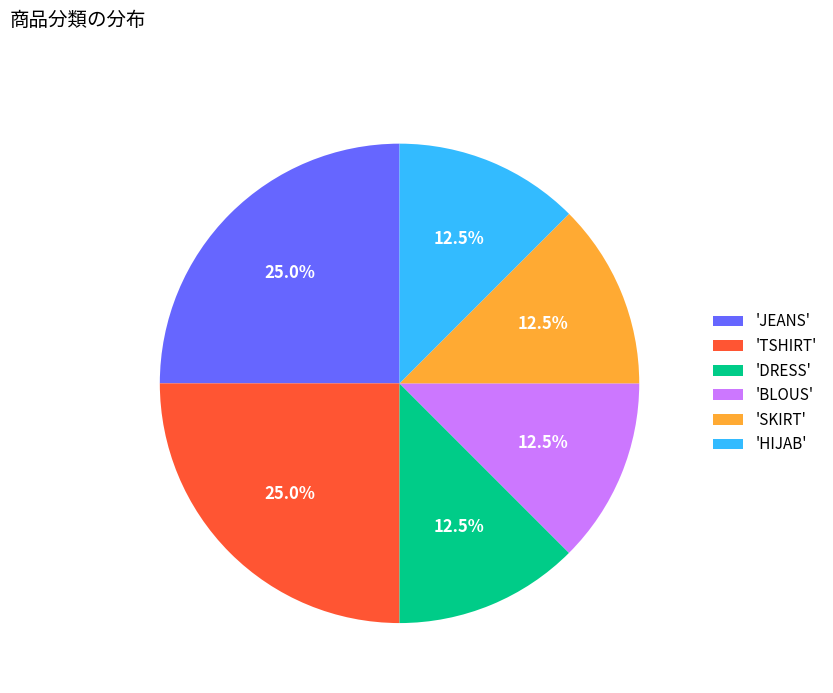

How much of the chart is everything except 'HIJAB'?

87.5%